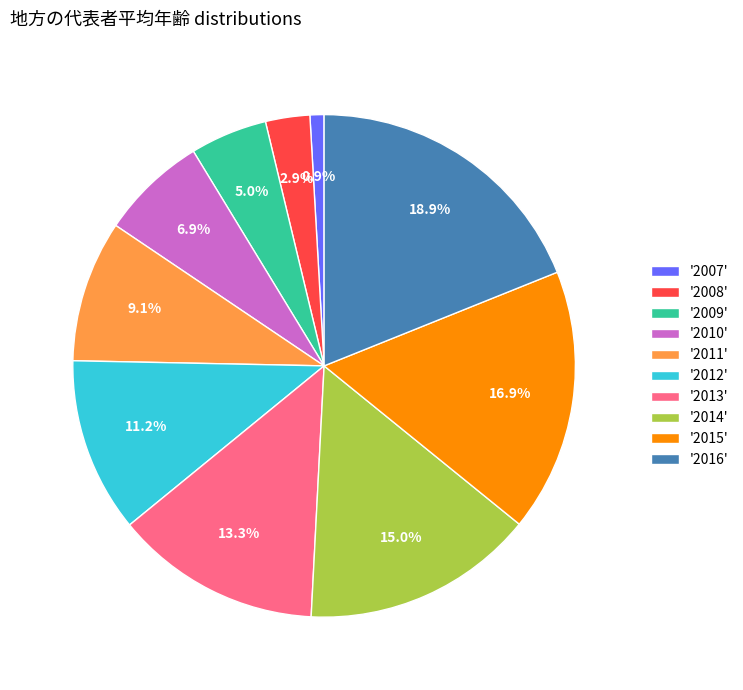

Do '2016' and '2013' together represent more than half of the pie?

No